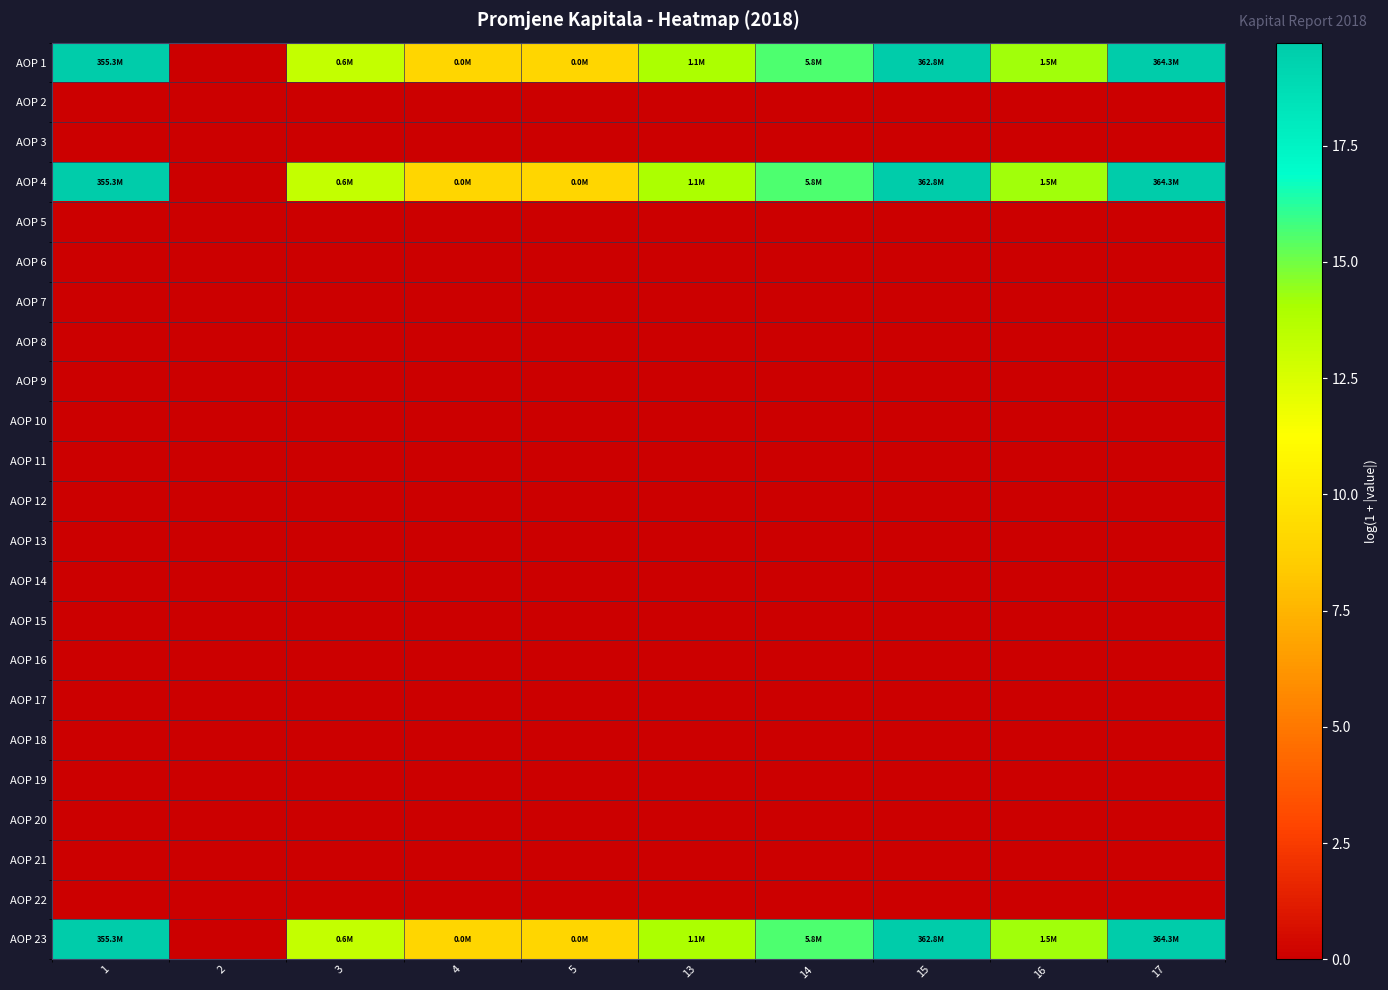

Which series has the largest total across all categories?

AOP 1